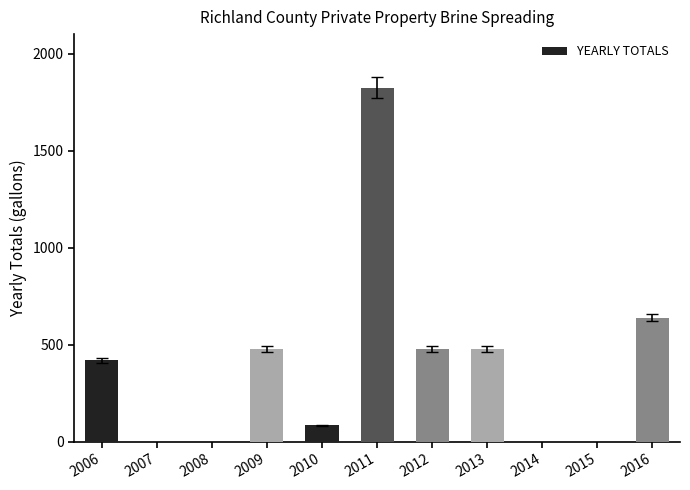

What is the maximum value shown in the chart?

1825